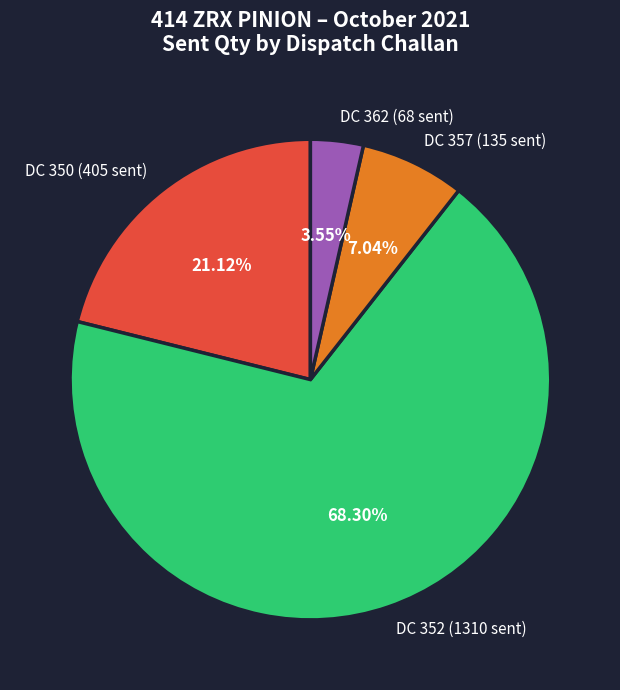

Is there a majority slice in this chart?

Yes